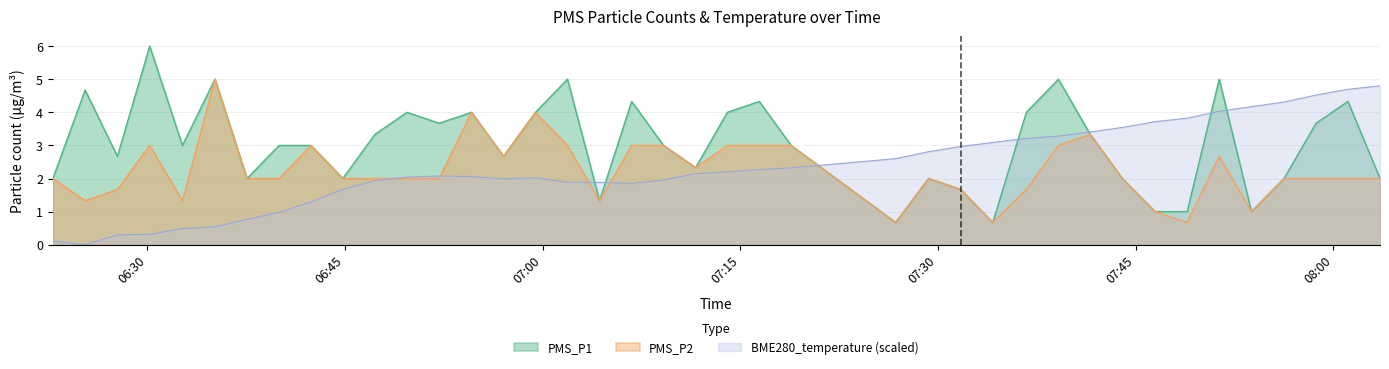

Where does the PMS_P2 series first go above 2?

2022/05/12 06:30:11